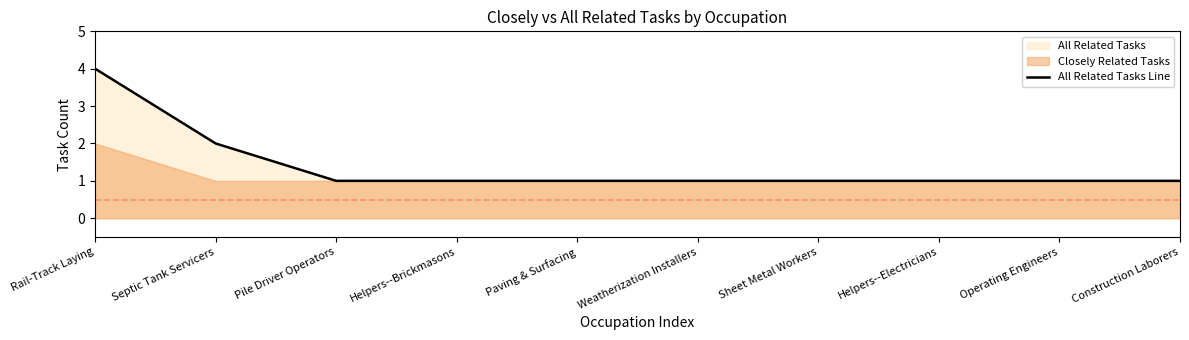

Reading left to right, what are all the values shown in this chart?

Rail-Track Laying=4	Septic Tank Servicers=2	Pile Driver Operators=1	Helpers--Brickmasons=1	Paving & Surfacing=1	Weatherization Installers=1	Sheet Metal Workers=1	Helpers--Electricians=1	Operating Engineers=1	Construction Laborers=1